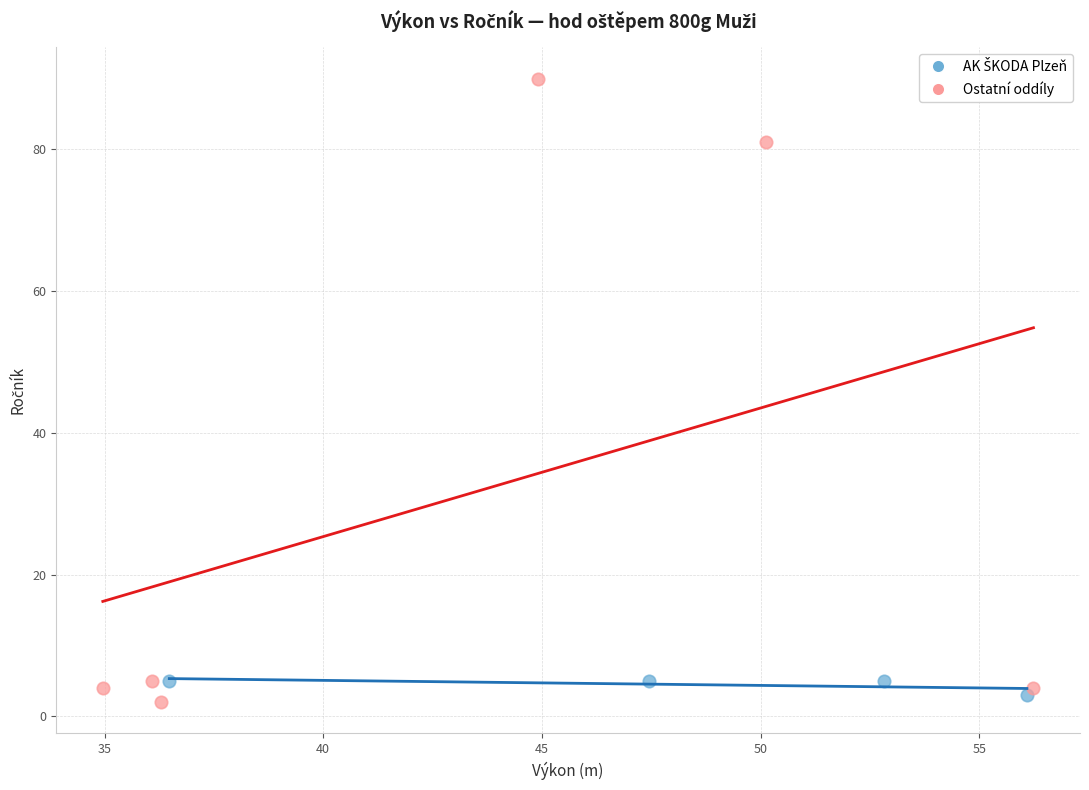

Which series has the widest spread of Y values?

Ostatní oddíly